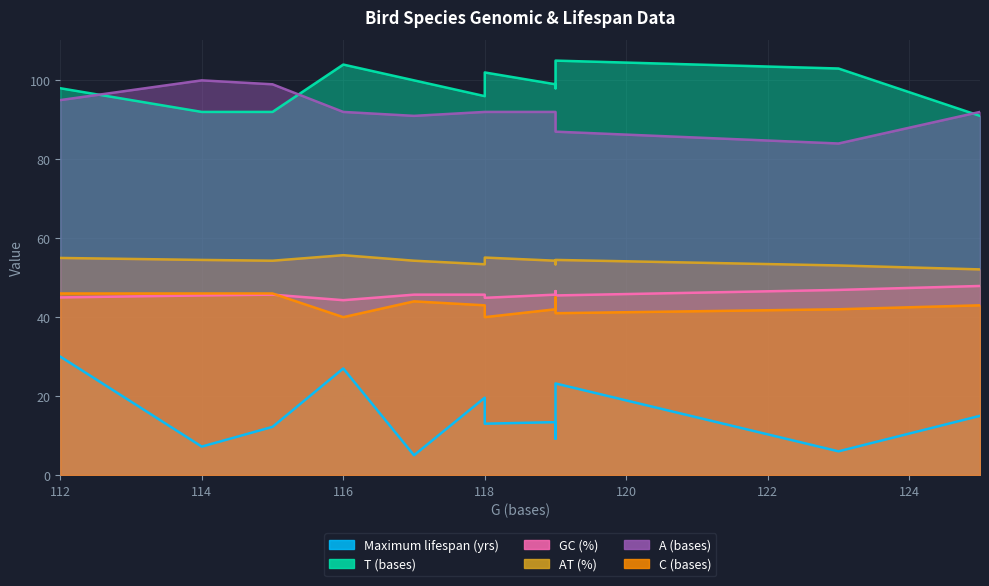

Which series has the largest total across all categories?

T (bases)